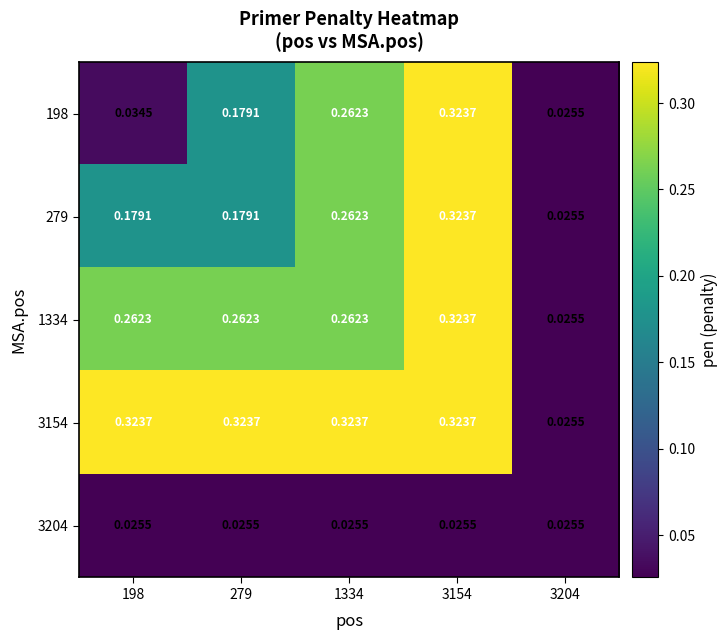

Reading right to left, what are all the values shown in this chart?

198: 3204=0.0	3154=0.3	1334=0.3	279=0.2	198=0.0
279: 3204=0.0	3154=0.3	1334=0.3	279=0.2	198=0.2
1334: 3204=0.0	3154=0.3	1334=0.3	279=0.3	198=0.3
3154: 3204=0.0	3154=0.3	1334=0.3	279=0.3	198=0.3
3204: 3204=0.0	3154=0.0	1334=0.0	279=0.0	198=0.0